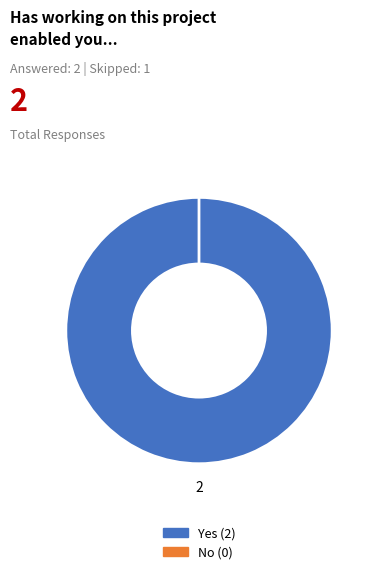

To the nearest percent, what percentage of the pie is Yes?

100%